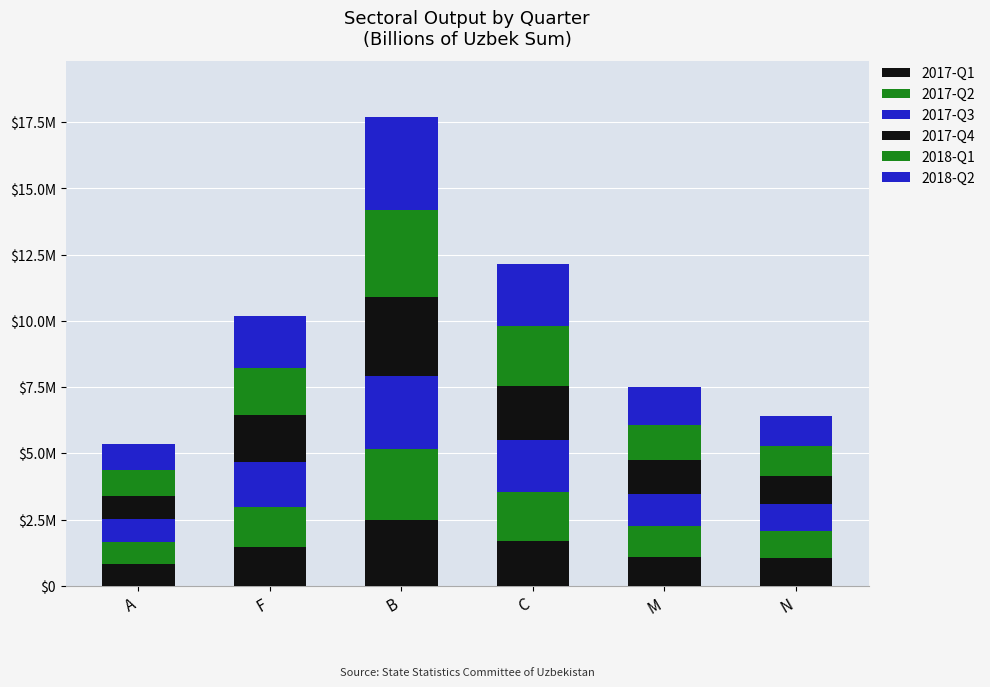

Rank the series by their average value, from lowest to highest.

2017-Q1, 2017-Q2, 2017-Q3, 2017-Q4, 2018-Q1, 2018-Q2